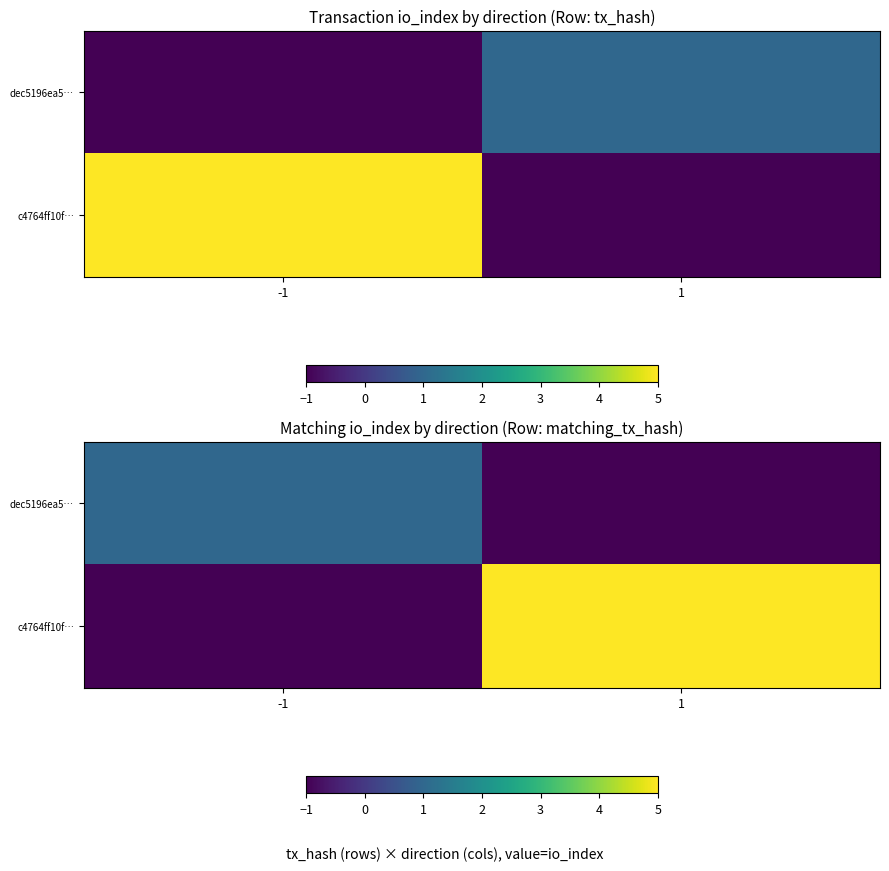

At how many categories does at least one series exceed 0?

2